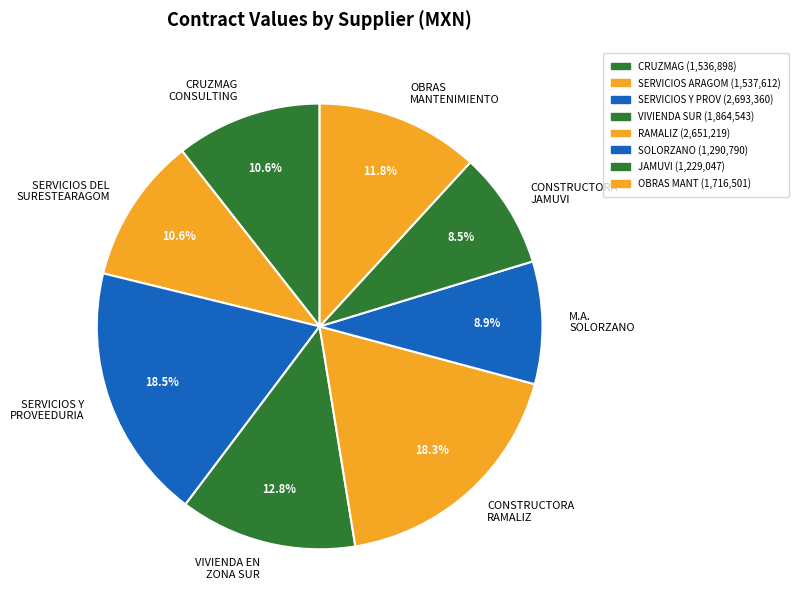

Is there any slice that represents more than half of the pie?

No